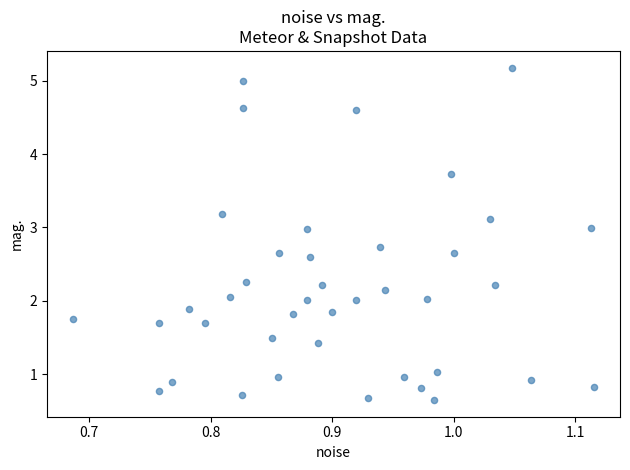

What is the range of Y values (max minus min)?

4.5